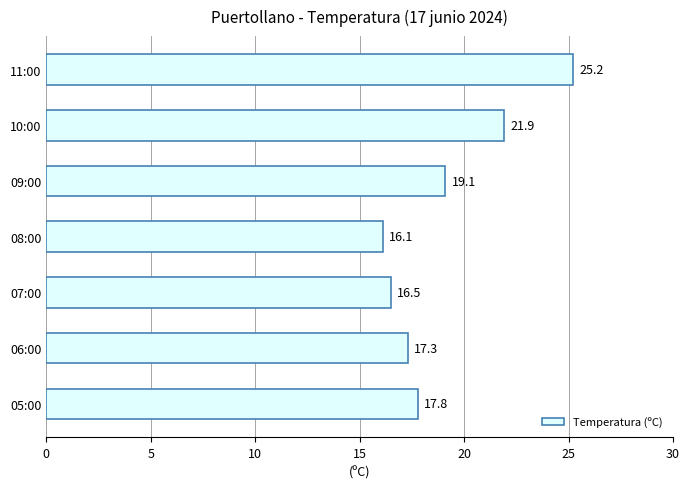

What is the difference between the maximum and minimum values?

9.1